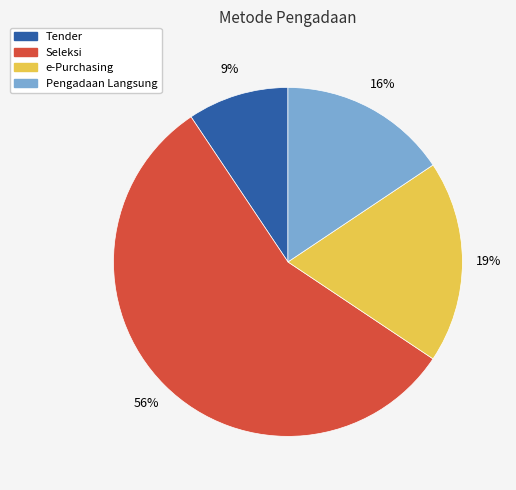

Does e-Purchasing account for over 50% of the chart?

No